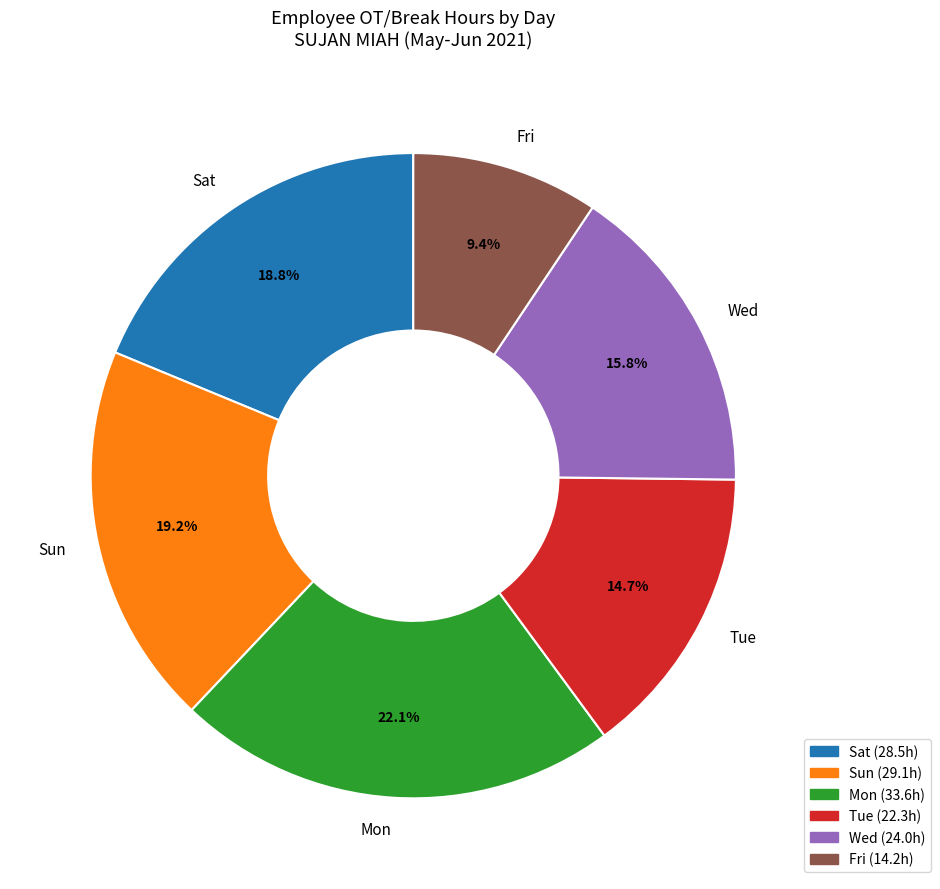

What is the total percentage of Mon and Sun?

41.3%